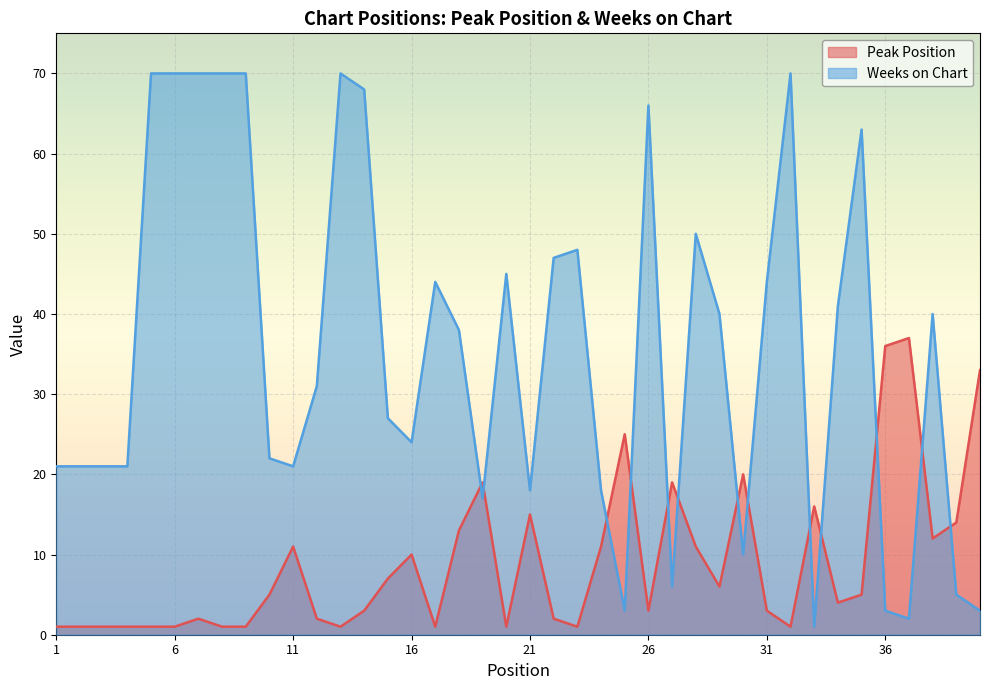

How many values in the Weeks on Chart series exceed 38?

19